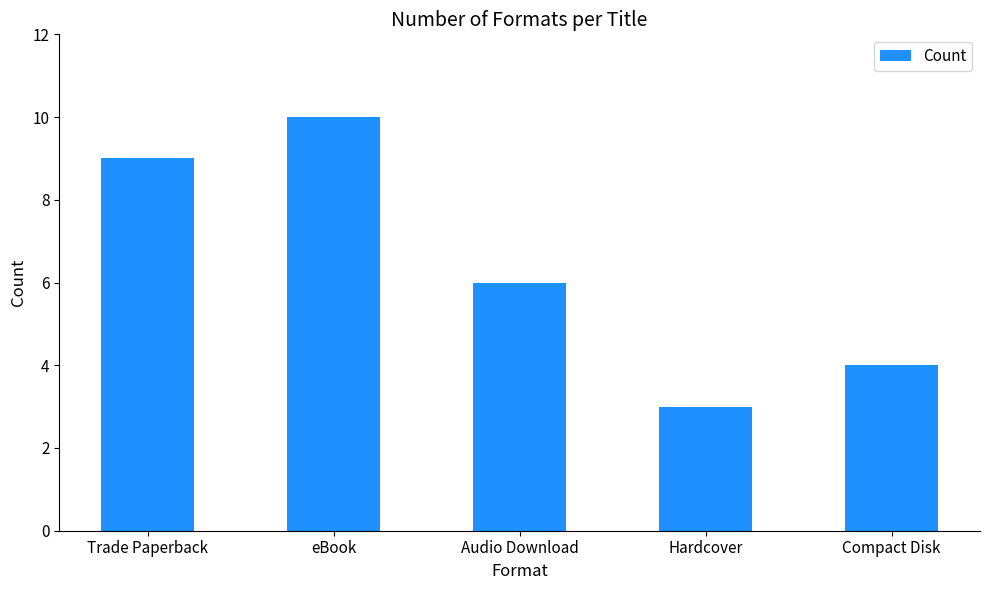

Reading left to right, extract all data points from this chart.

Trade Paperback=9	eBook=10	Audio Download=6	Hardcover=3	Compact Disk=4